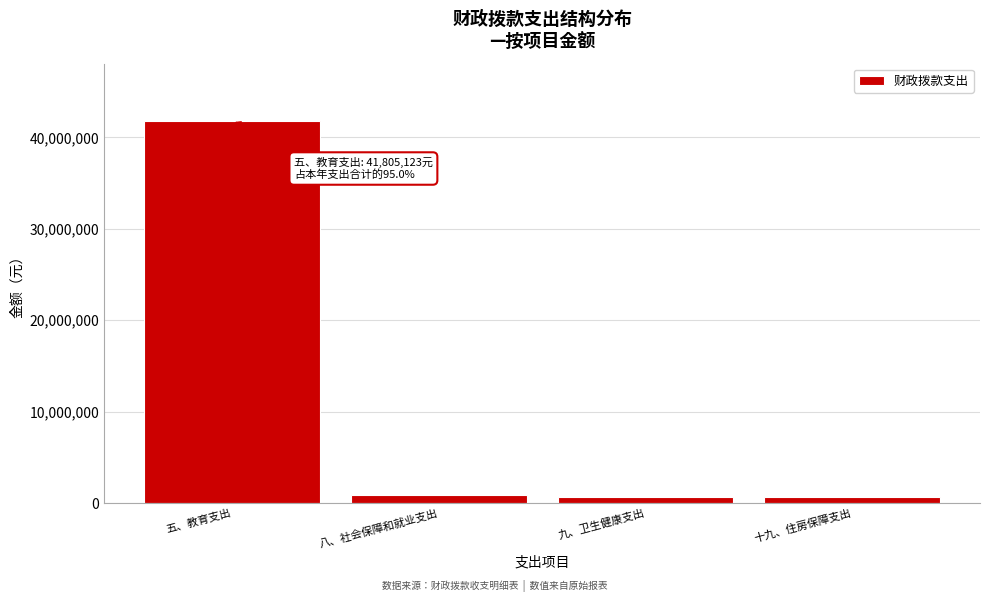

What is the maximum value shown in the chart?

41805123